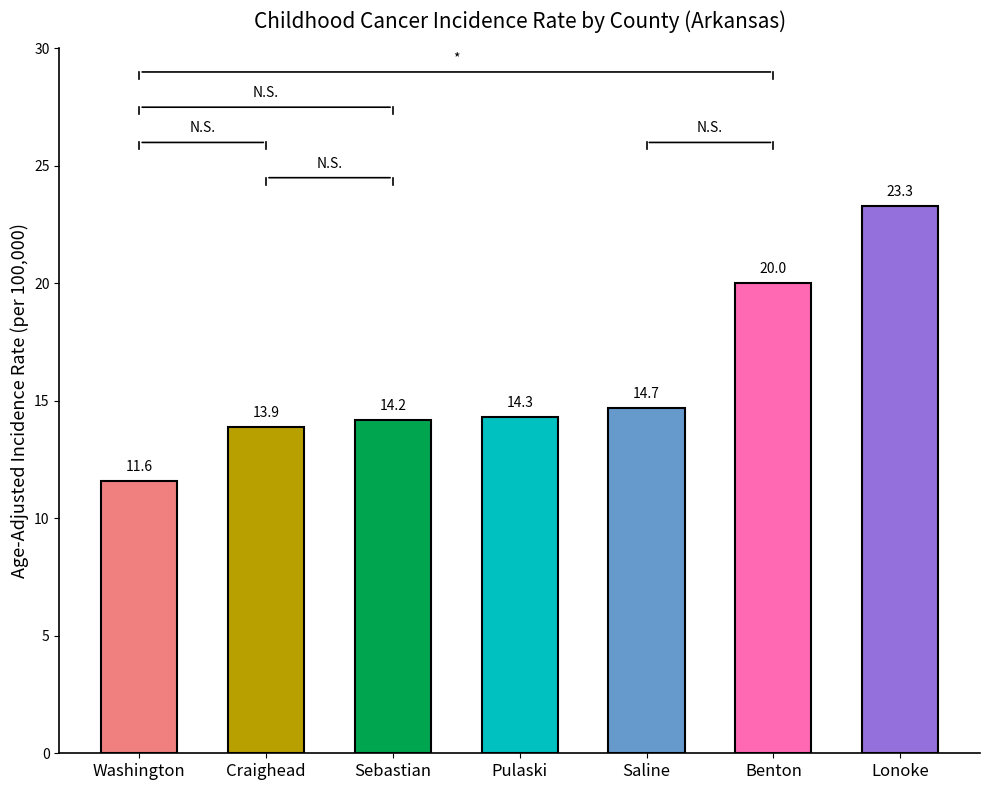

What is the maximum value shown in the chart?

23.3